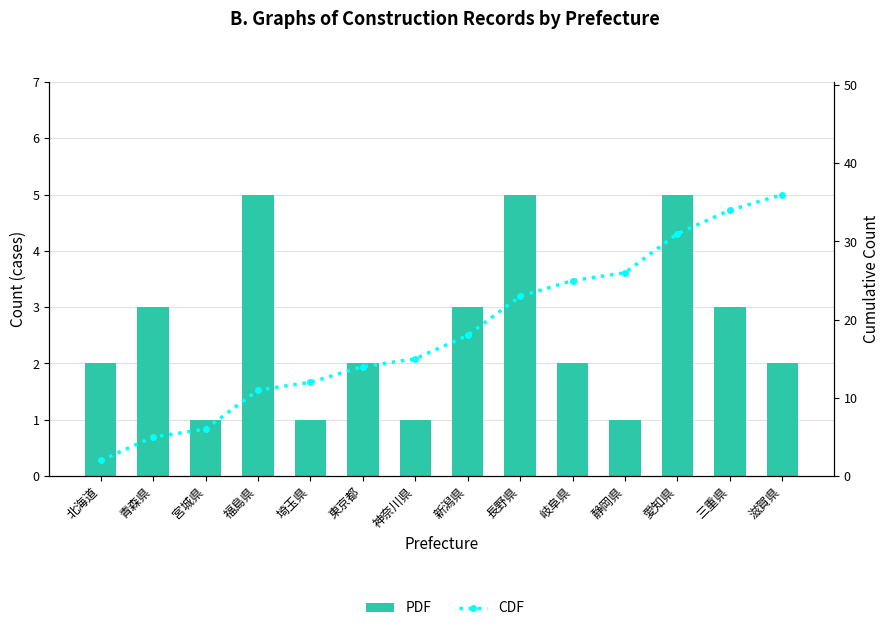

Which series has the widest spread of values?

CDF